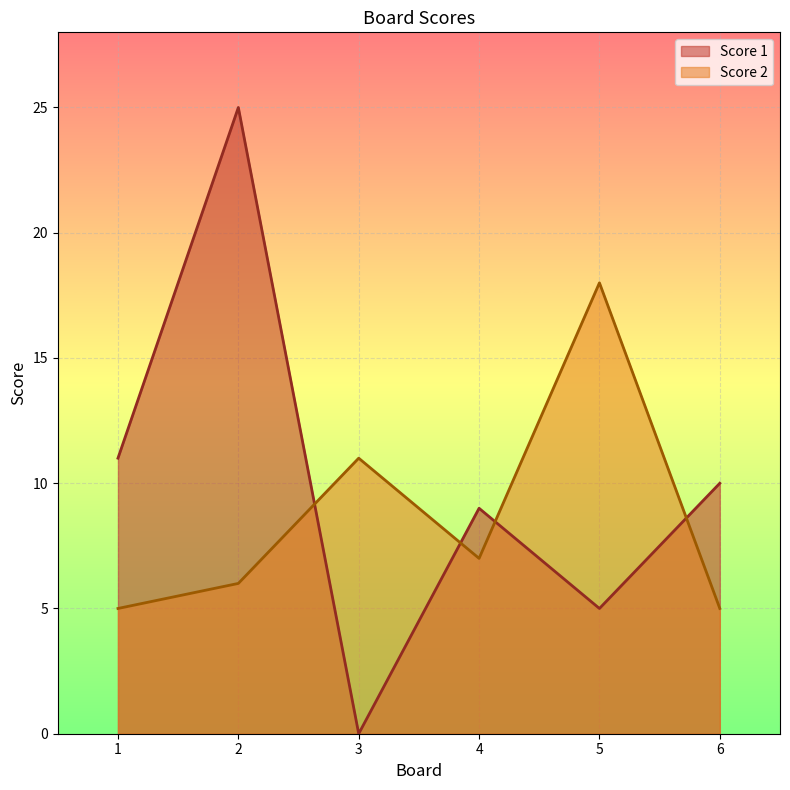

What is the value of the Score 2 point at the 1st from the left?

5